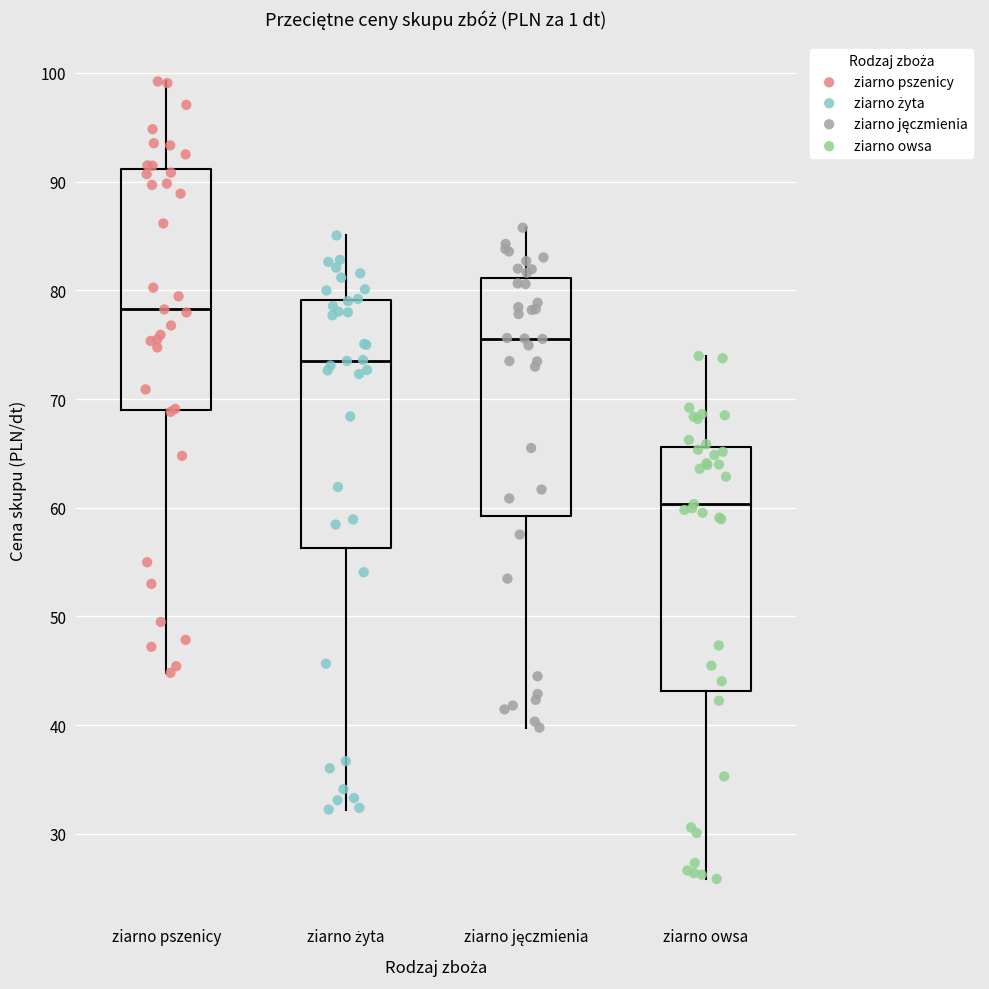

Reading left to right, read every box against the y-axis: the position of its median line, the range the box covers, and the ends of its whiskers. The values are not printed on the chart, so give them approximately, as read against the axis.

ziarno pszenicy: median 78, box 69 to 91, whiskers 45 to 99
ziarno żyta: median 74, box 56 to 79, whiskers 32 to 85
ziarno jęczmienia: median 76, box 59 to 81, whiskers 40 to 86
ziarno owsa: median 60, box 43 to 66, whiskers 26 to 74